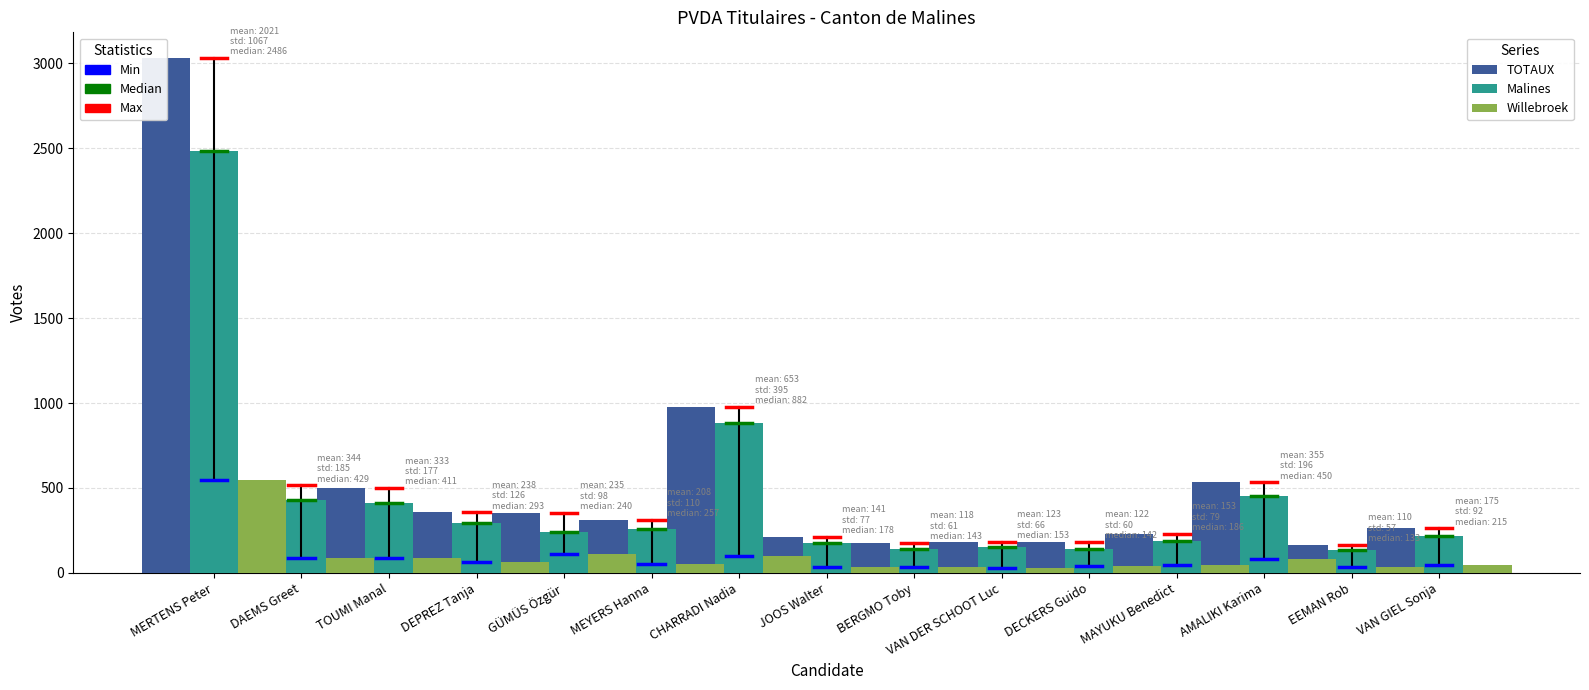

What is the greatest value displayed?

3031